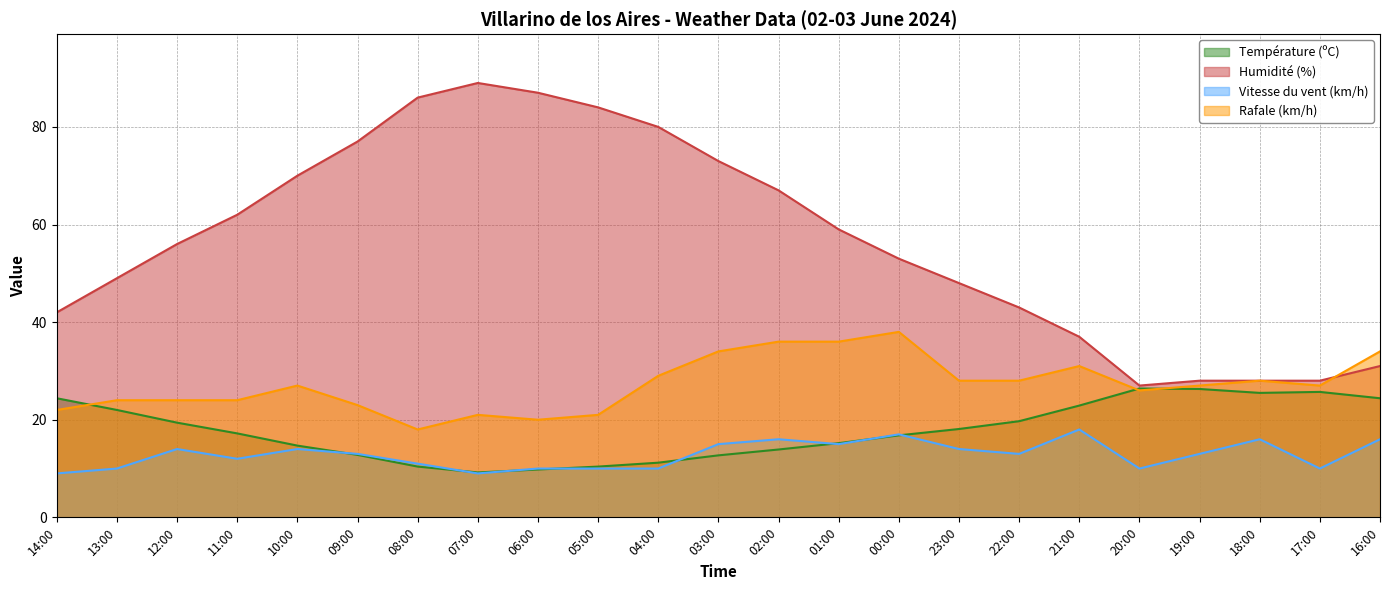

Reading left to right, what are all the values shown in this chart?

Température (ºC): 14:00=24.4	13:00=22.0	12:00=19.4	11:00=17.2	10:00=14.7	09:00=12.8	08:00=10.4	07:00=9.2	06:00=9.8	05:00=10.4	04:00=11.2	03:00=12.7	02:00=13.9	01:00=15.2	00:00=16.8	23:00=18.1	22:00=19.7	21:00=22.9	20:00=26.4	19:00=26.3	18:00=25.5	17:00=25.7	16:00=24.4
Humidité (%): 14:00=42.0	13:00=49.0	12:00=56.0	11:00=62.0	10:00=70.0	09:00=77.0	08:00=86.0	07:00=89.0	06:00=87.0	05:00=84.0	04:00=80.0	03:00=73.0	02:00=67.0	01:00=59.0	00:00=53.0	23:00=48.0	22:00=43.0	21:00=37.0	20:00=27.0	19:00=28.0	18:00=28.0	17:00=28.0	16:00=31.0
Vitesse du vent (km/h): 14:00=9.0	13:00=10.0	12:00=14.0	11:00=12.0	10:00=14.0	09:00=13.0	08:00=11.0	07:00=9.0	06:00=10.0	05:00=10.0	04:00=10.0	03:00=15.0	02:00=16.0	01:00=15.0	00:00=17.0	23:00=14.0	22:00=13.0	21:00=18.0	20:00=10.0	19:00=13.0	18:00=16.0	17:00=10.0	16:00=16.0
Rafale (km/h): 14:00=22.0	13:00=24.0	12:00=24.0	11:00=24.0	10:00=27.0	09:00=23.0	08:00=18.0	07:00=21.0	06:00=20.0	05:00=21.0	04:00=29.0	03:00=34.0	02:00=36.0	01:00=36.0	00:00=38.0	23:00=28.0	22:00=28.0	21:00=31.0	20:00=26.0	19:00=27.0	18:00=28.0	17:00=27.0	16:00=34.0